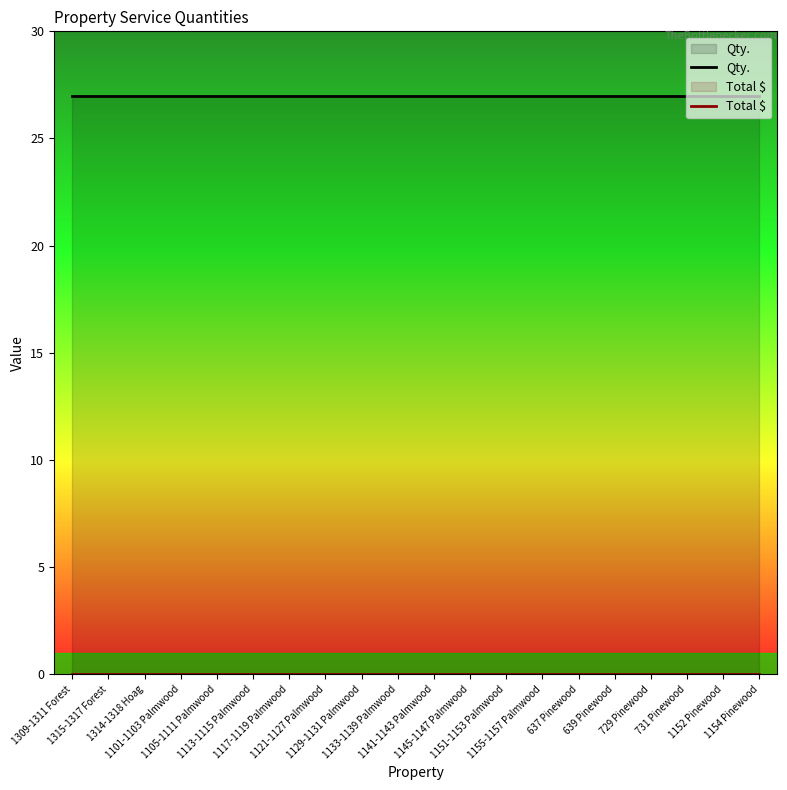

List the labels in order of Qty. value, smallest first.

1309-1311 Forest, 1315-1317 Forest, 1314-1318 Hoag, 1101-1103 Palmwood, 1105-1111 Palmwood, 1113-1115 Palmwood, 1117-1119 Palmwood, 1121-1127 Palmwood, 1129-1131 Palmwood, 1133-1139 Palmwood, 1141-1143 Palmwood, 1145-1147 Palmwood, 1151-1153 Palmwood, 1155-1157 Palmwood, 637 Pinewood, 639 Pinewood, 729 Pinewood, 731 Pinewood, 1152 Pinewood, 1154 Pinewood